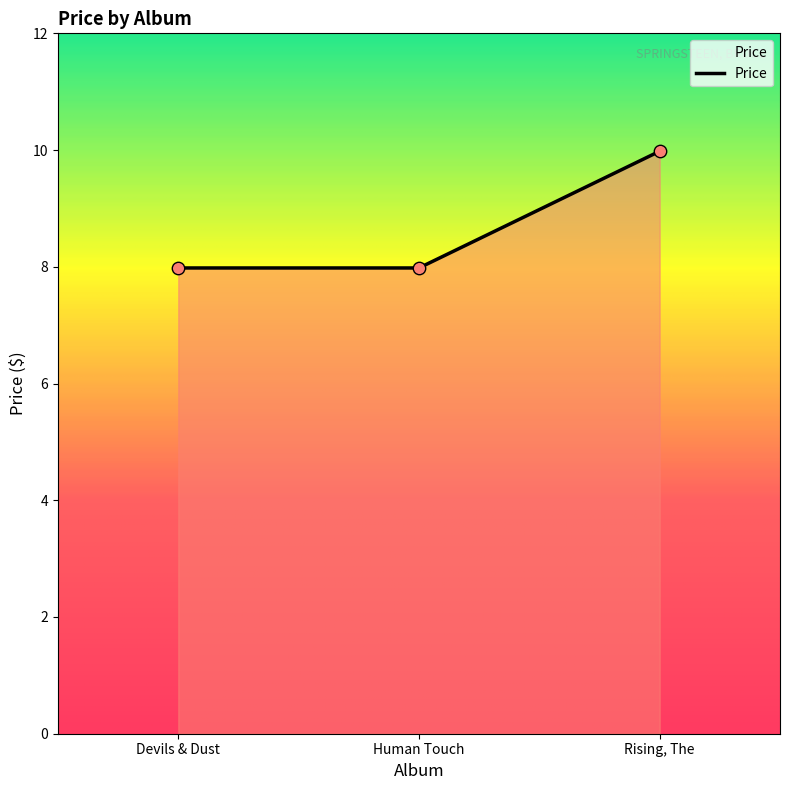

Approximately how many times larger is the value at Human Touch compared to Rising, The?

0.8